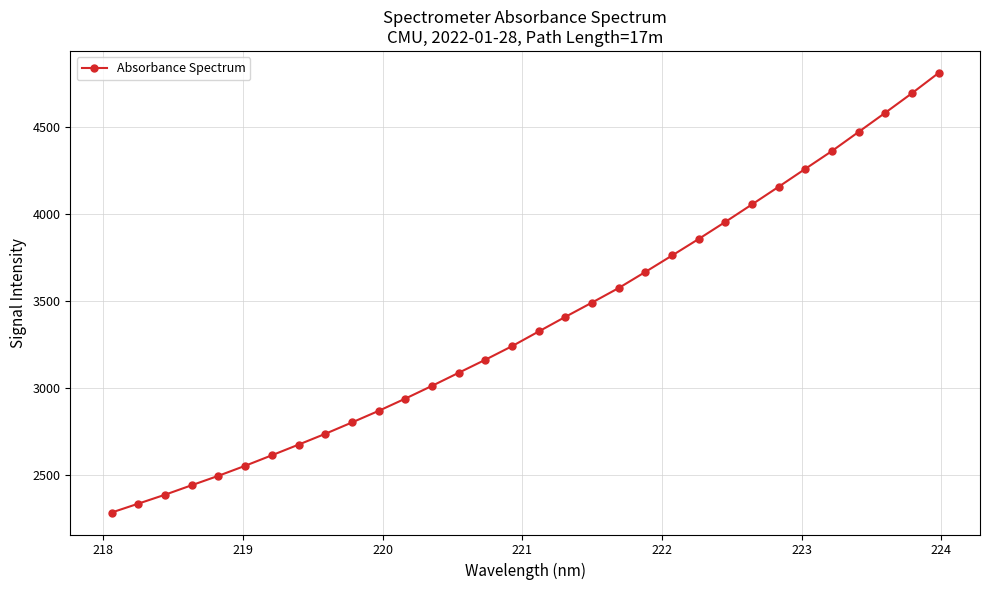

What is the value of the 15th point from the left?

3164.9